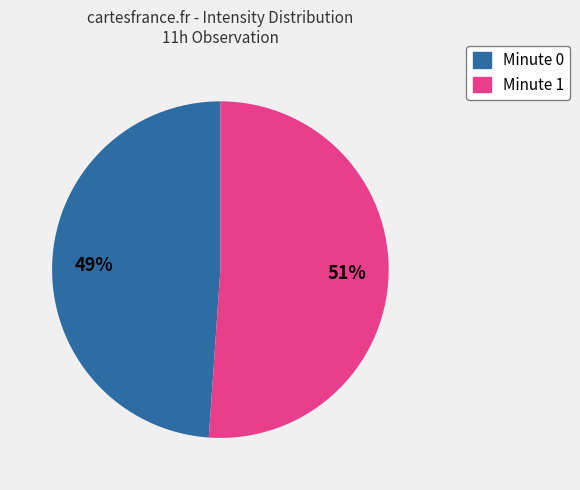

How many segments does this pie chart have?

2